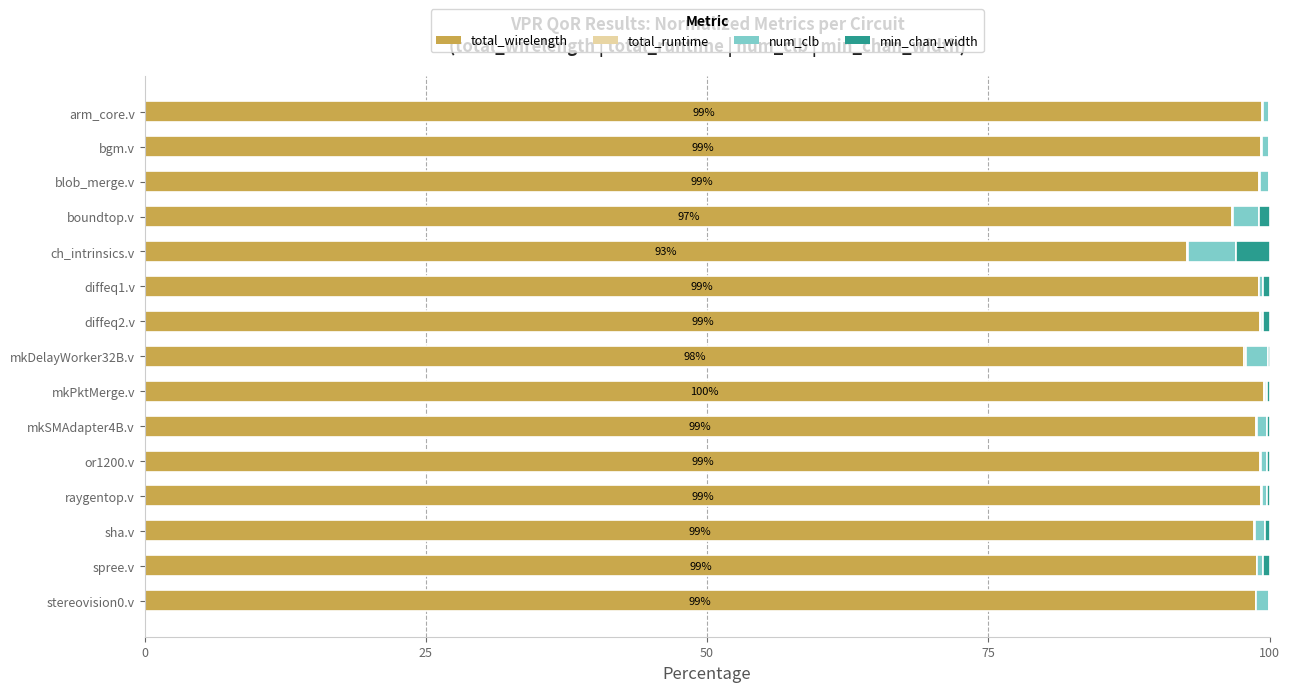

Is it true that total_wirelength equals 96.7 at boundtop.v?

True